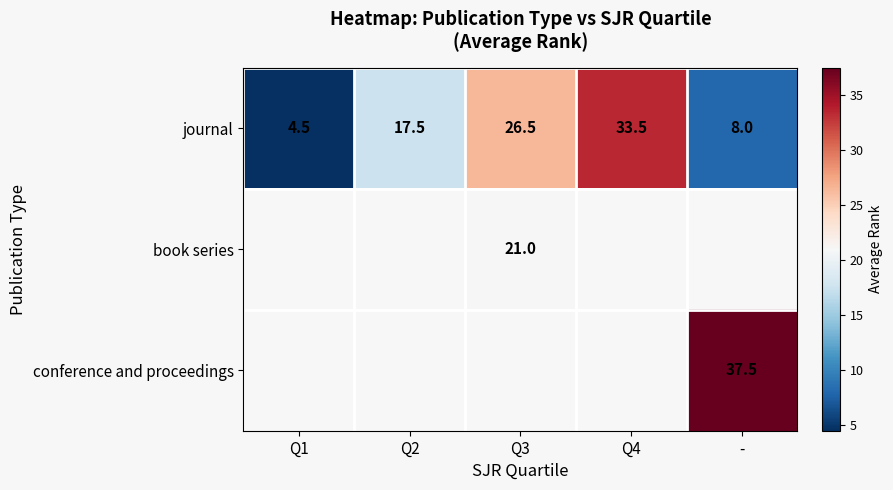

Which has a higher value, Q2 or -?

Q2